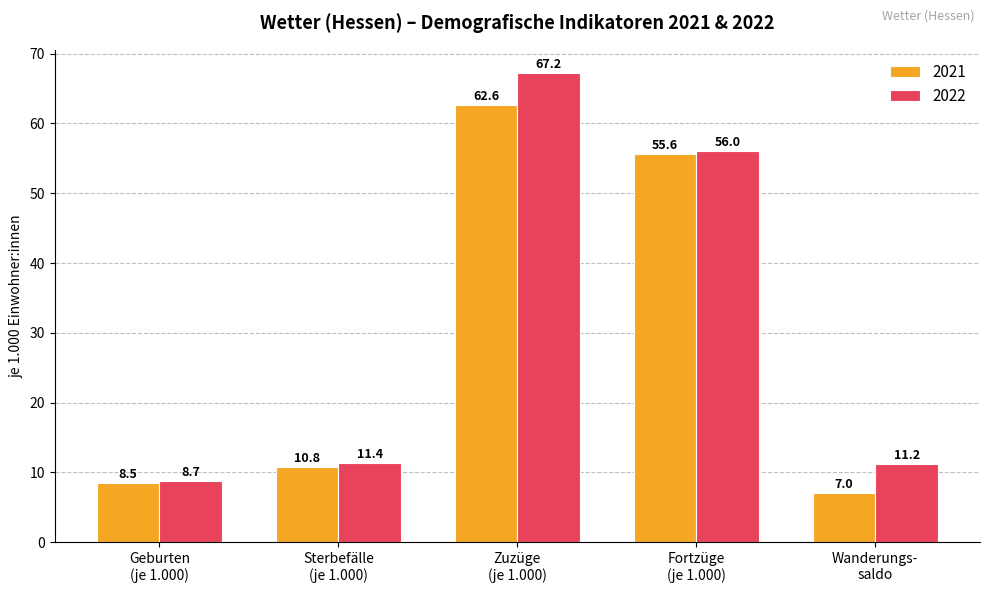

What is the maximum value shown in the chart?

67.2